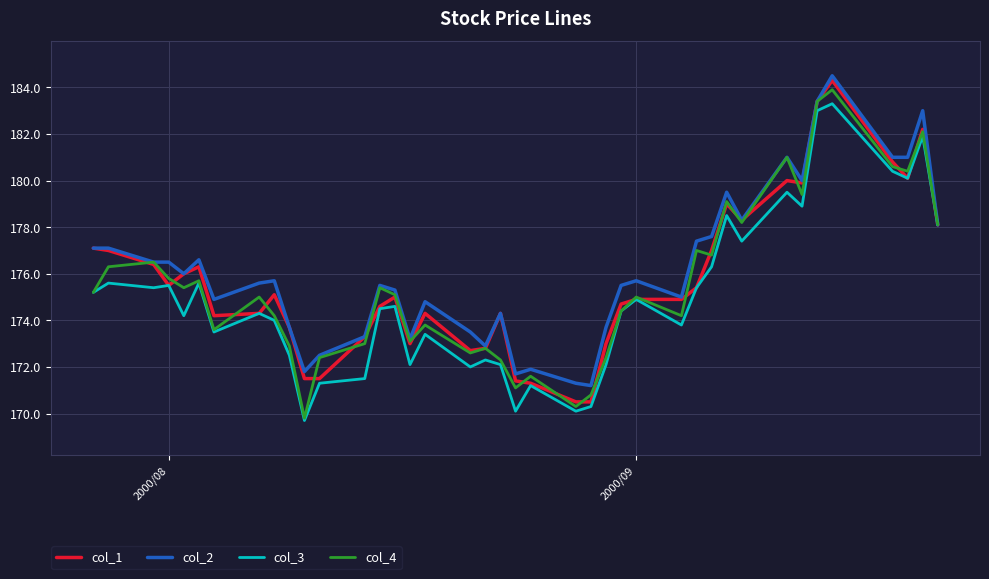

Does the chart display data point markers on the line(s)?

No